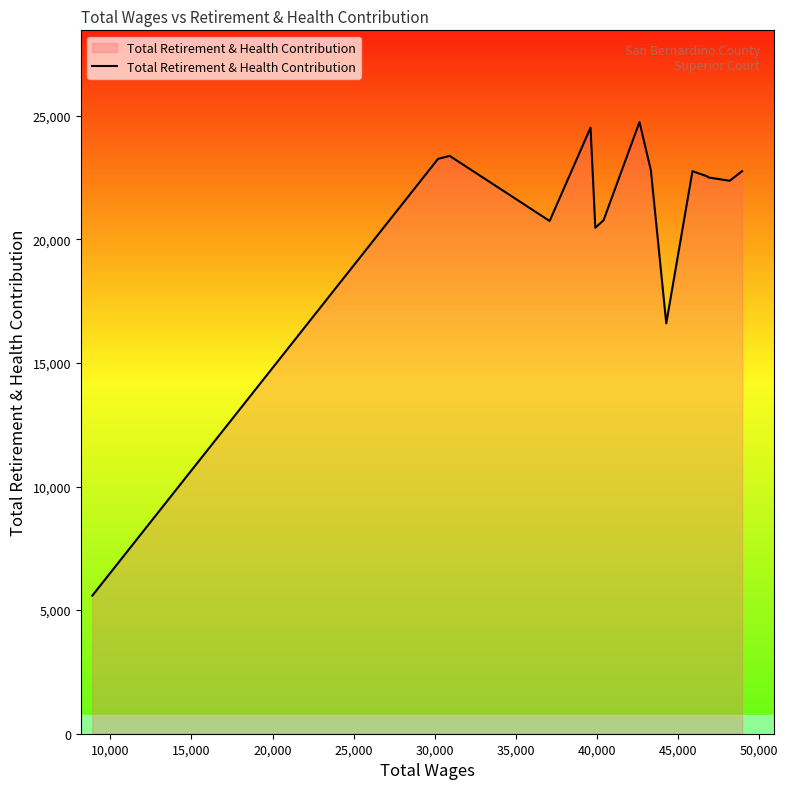

What is the difference between the maximum and minimum values?

19159